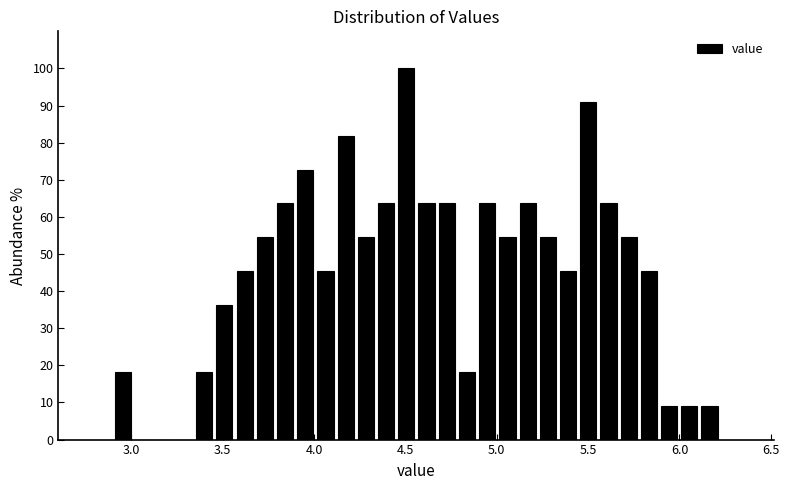

Around what value on the x-axis is the tallest bar? Give the approximate position of its centre, as read against the axis.

4.50